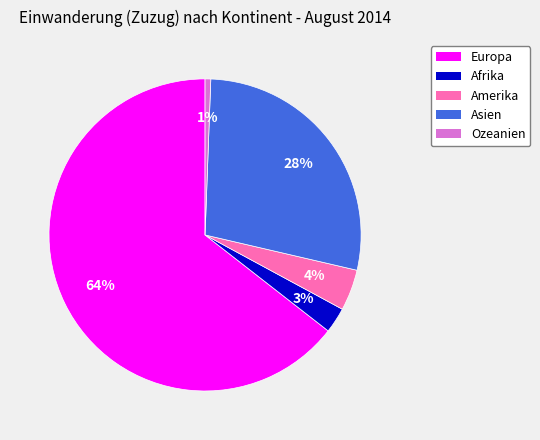

What is the largest slice in the pie chart?

Europa